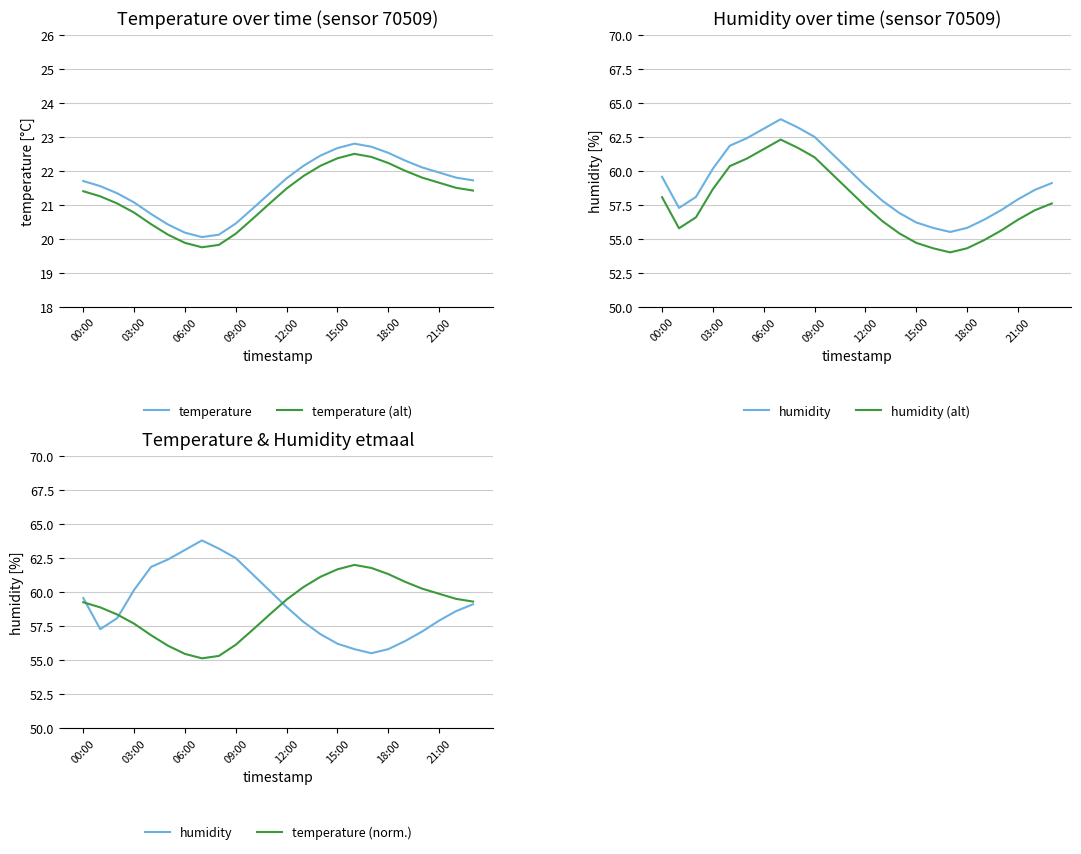

Is it true that temperature equals 21.1 at 03:00?

True